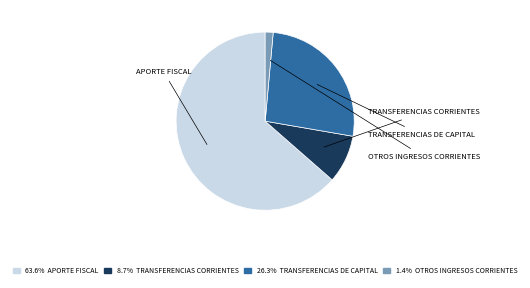

What percentage is the TRANSFERENCIAS CORRIENTES slice, to the nearest percent?

9%